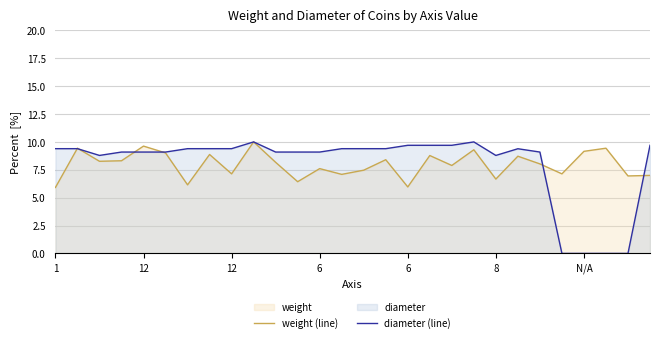

How many interior local valleys does the weight (line) series have?

10